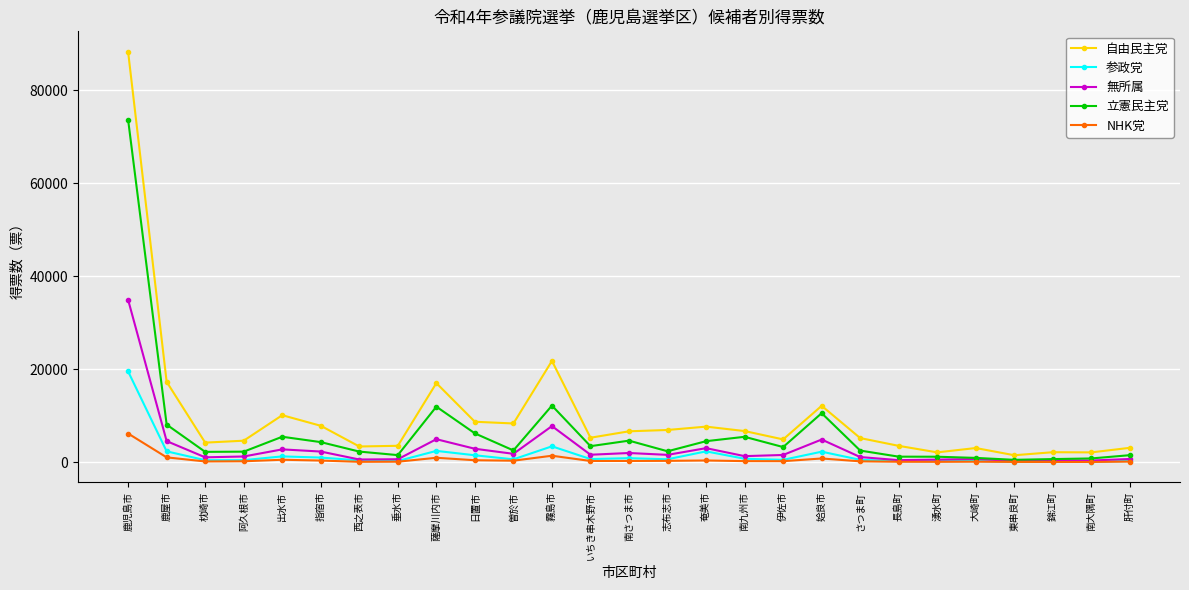

Which series has the largest range (max minus min)?

自由民主党